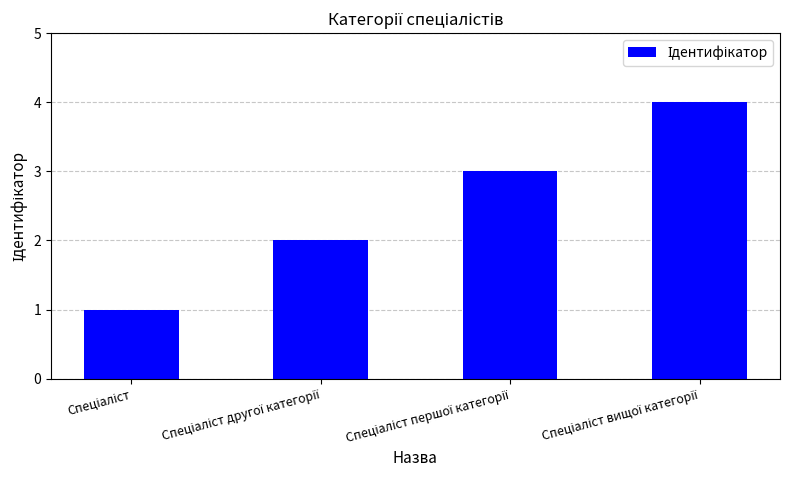

What is the difference between the maximum and second lowest values?

2